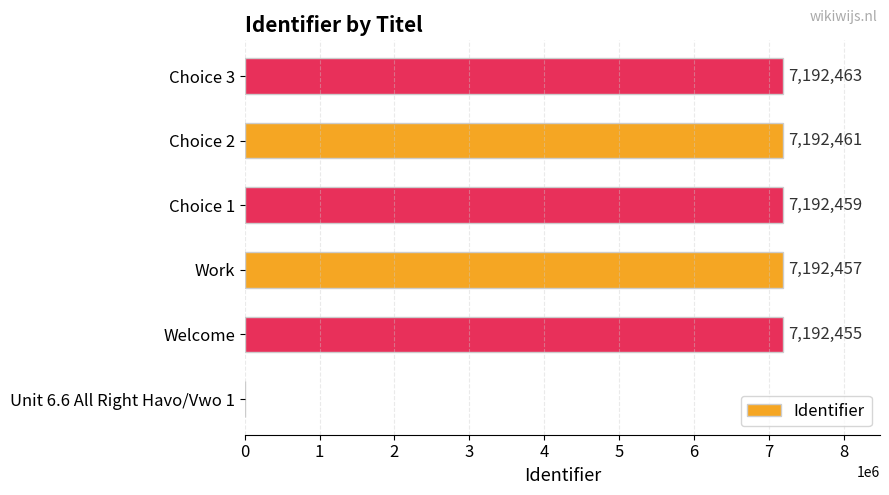

How many values are above zero?

5